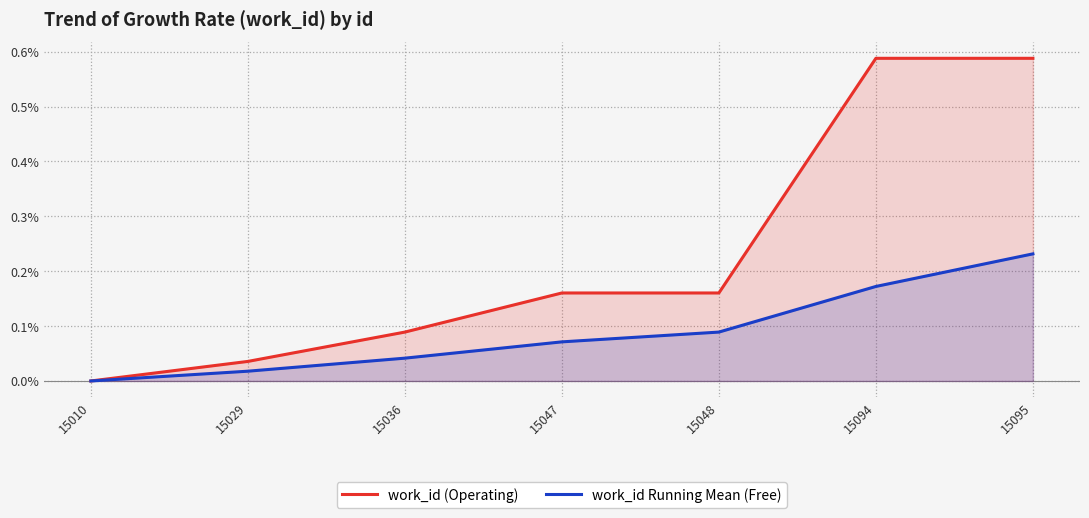

Reading left to right, list all the values displayed in this chart.

work_id (Operating): 0.0	0.0	0.1	0.2	0.2	0.6	0.6
work_id Running Mean (Free): 0.0	0.0	0.0	0.1	0.1	0.2	0.2